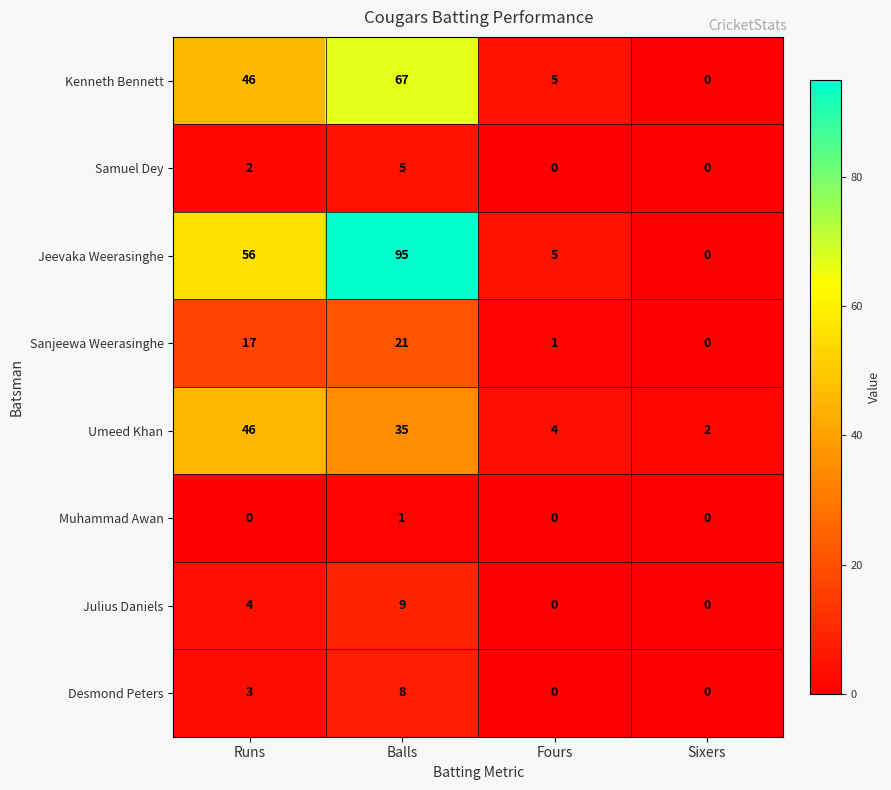

Rank the categories by Umeed Khan value from highest to lowest.

Runs, Balls, Fours, Sixers